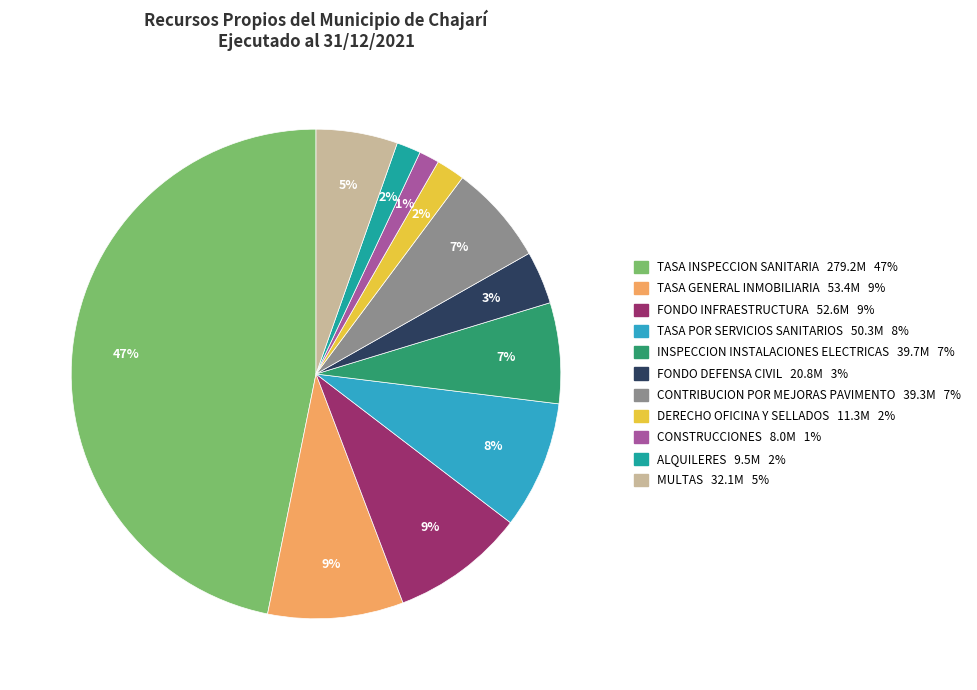

To the nearest percent, what is the average slice percentage?

9%